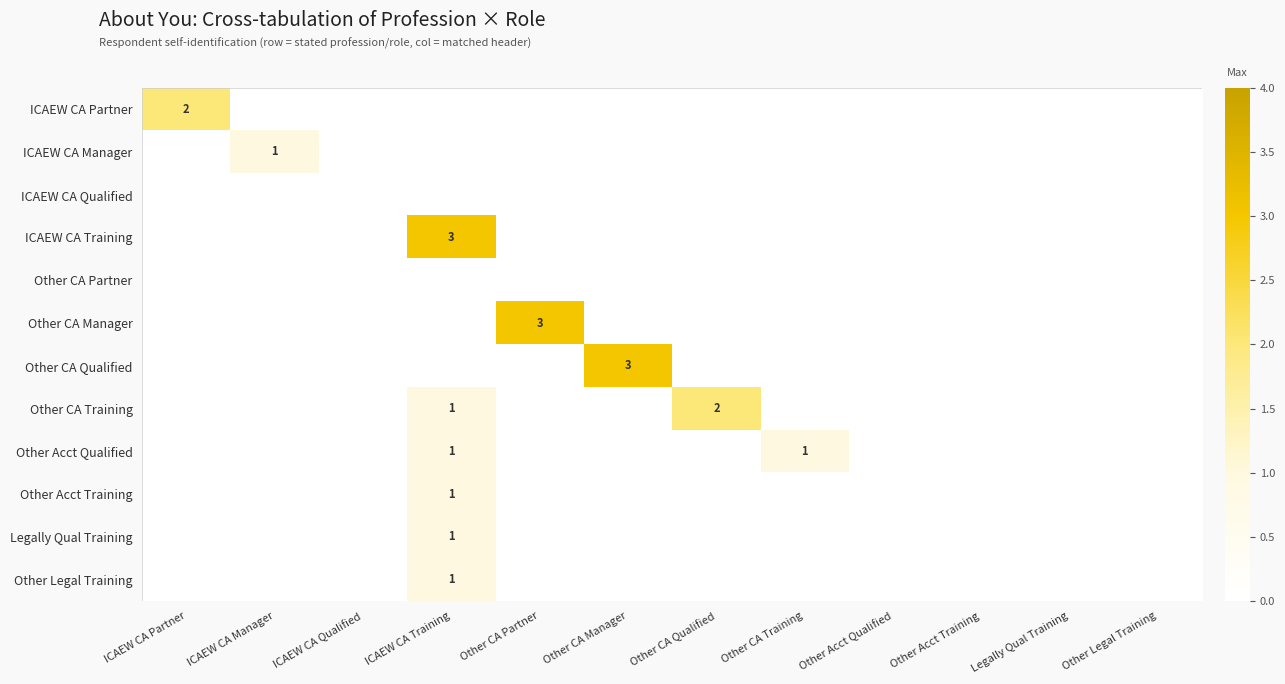

Is it true that Legally Qual Training equals 1 at ICAEW CA Training?

True